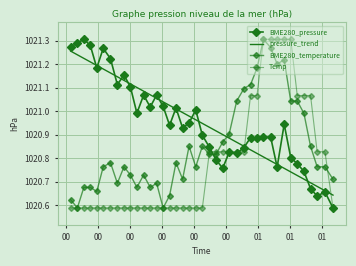

How many data points does each series have?

40